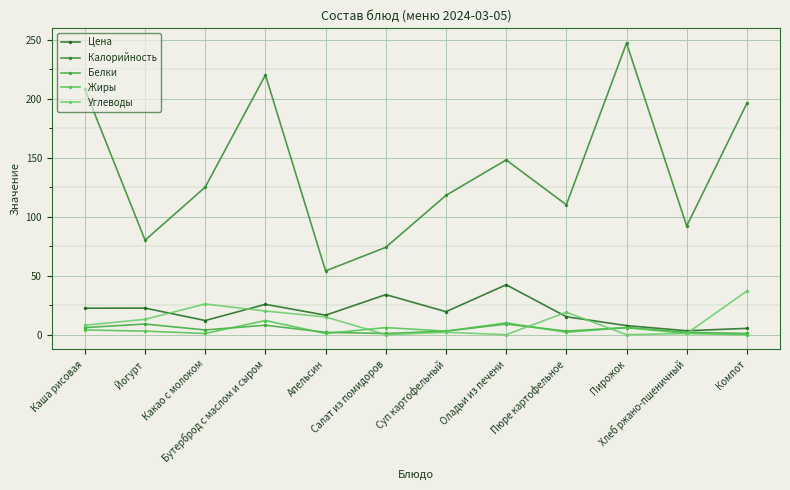

Read the Цена value at Какао с молоком.

12.0